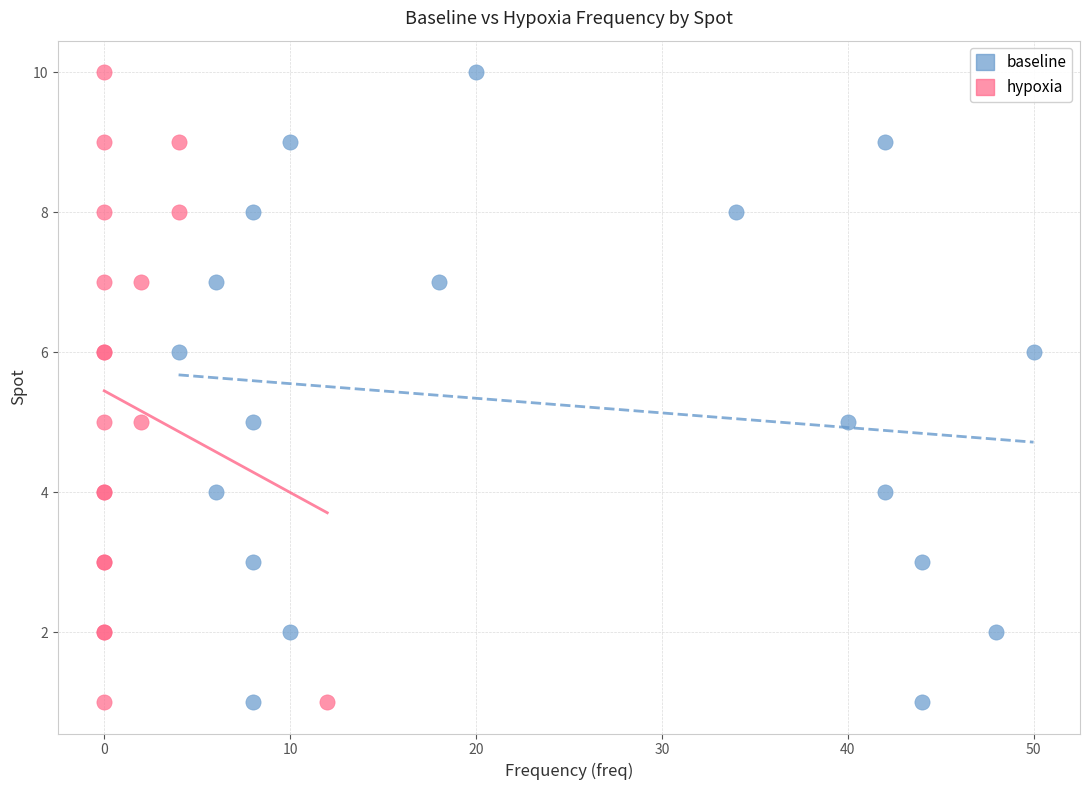

What are all the series names shown in the legend?

baseline, hypoxia